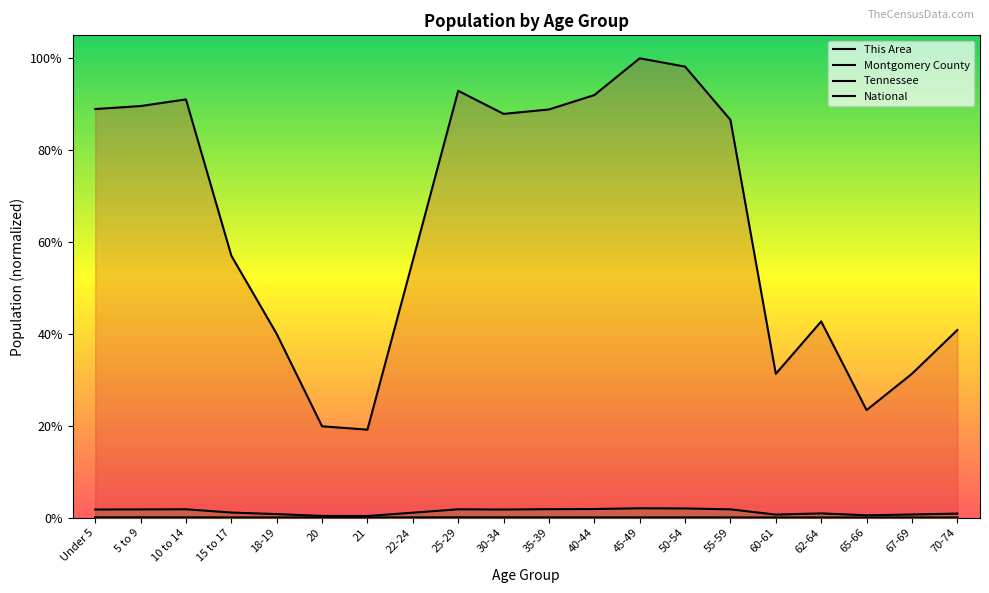

What is the spread (max minus min) of values at 21?

0.2